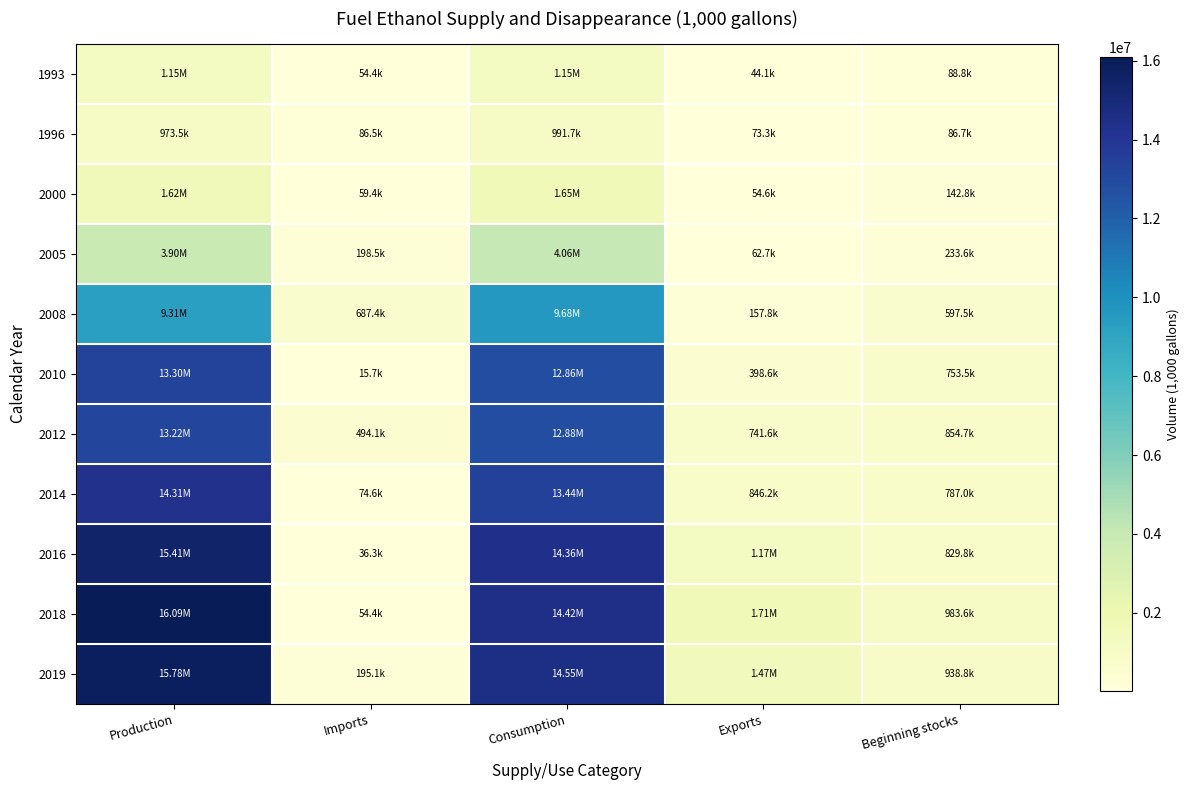

Which series has the widest spread of values?

2018